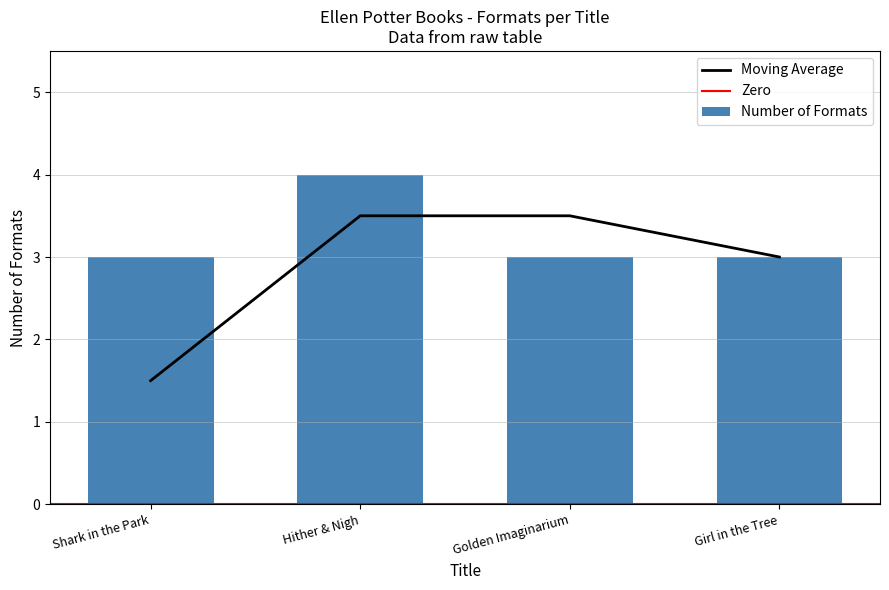

Is it true that the value at Hither & Nigh is 4?

True